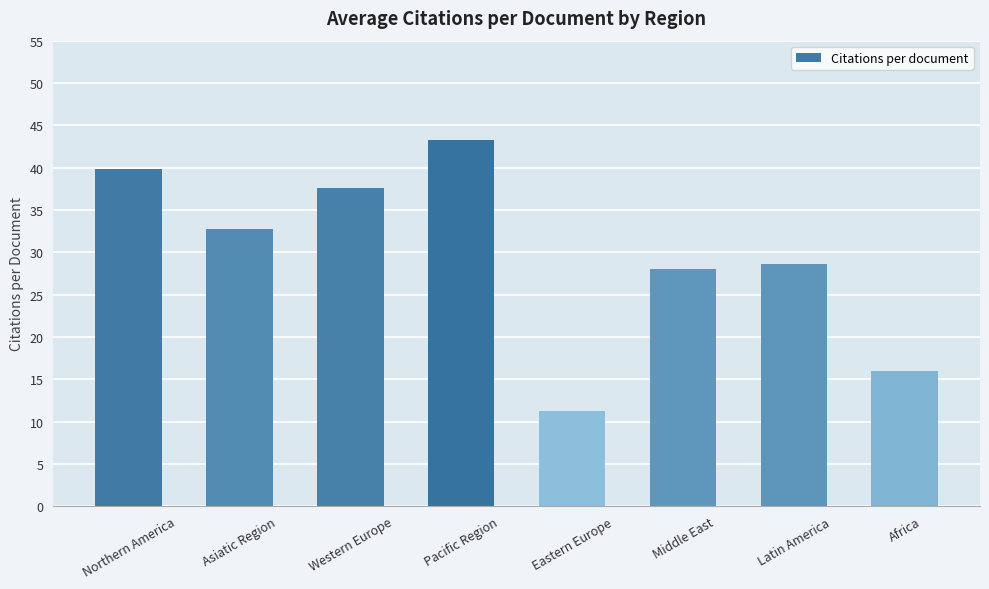

The chart shows a value of 43.3 at Pacific Region. True or false?

True